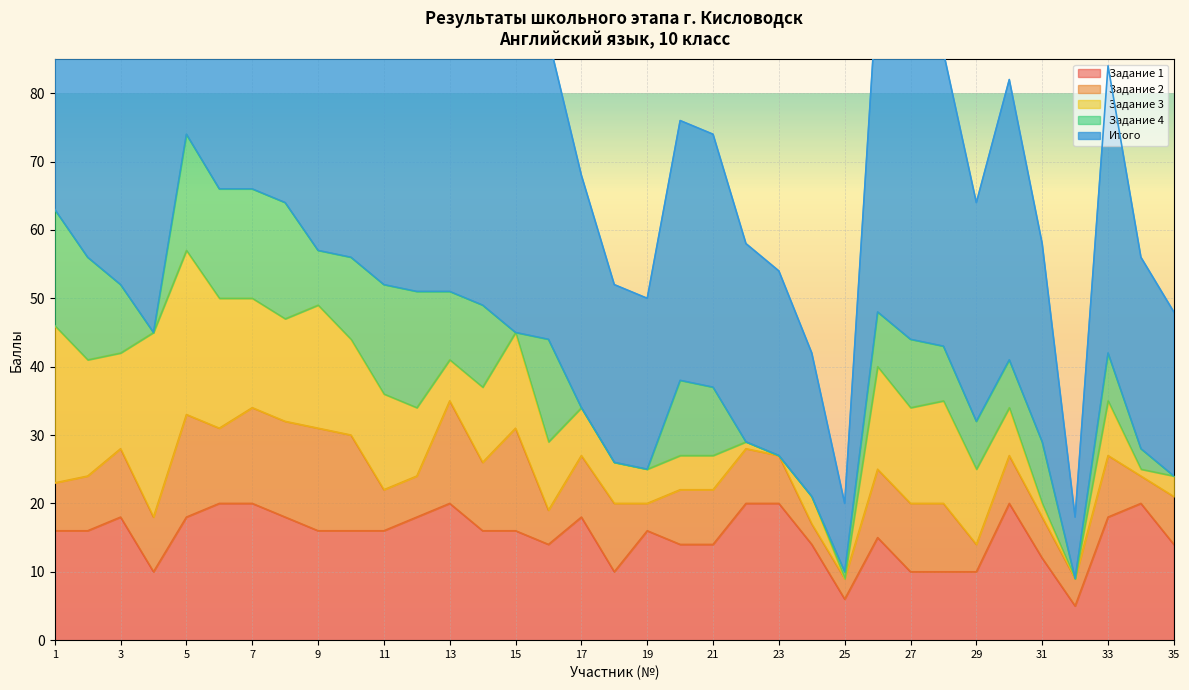

True or false: Итого and Задание 4 cross at least once.

False